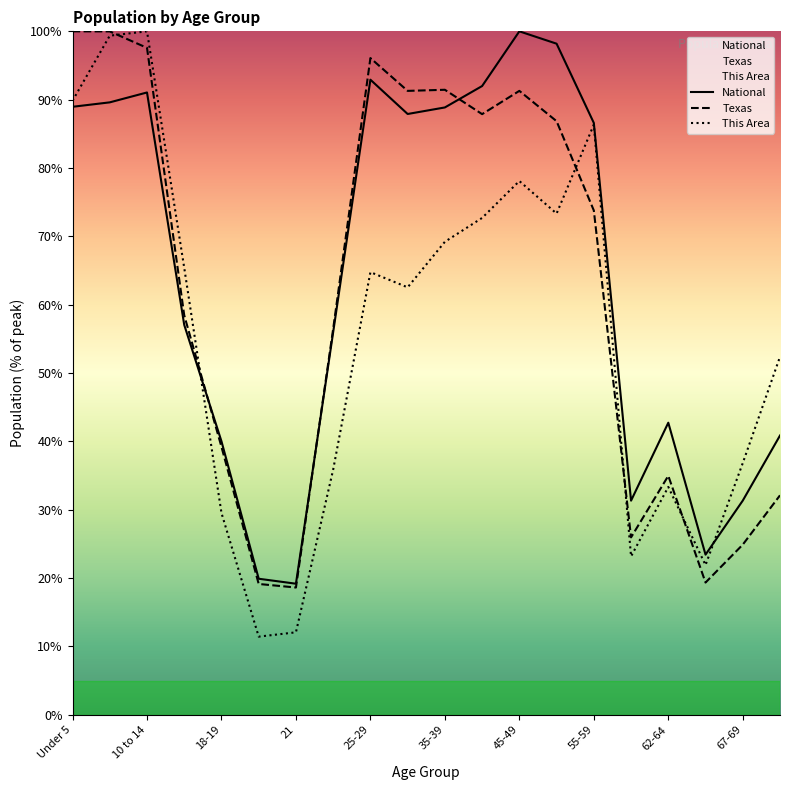

At which label does Texas reach its peak?

Under 5